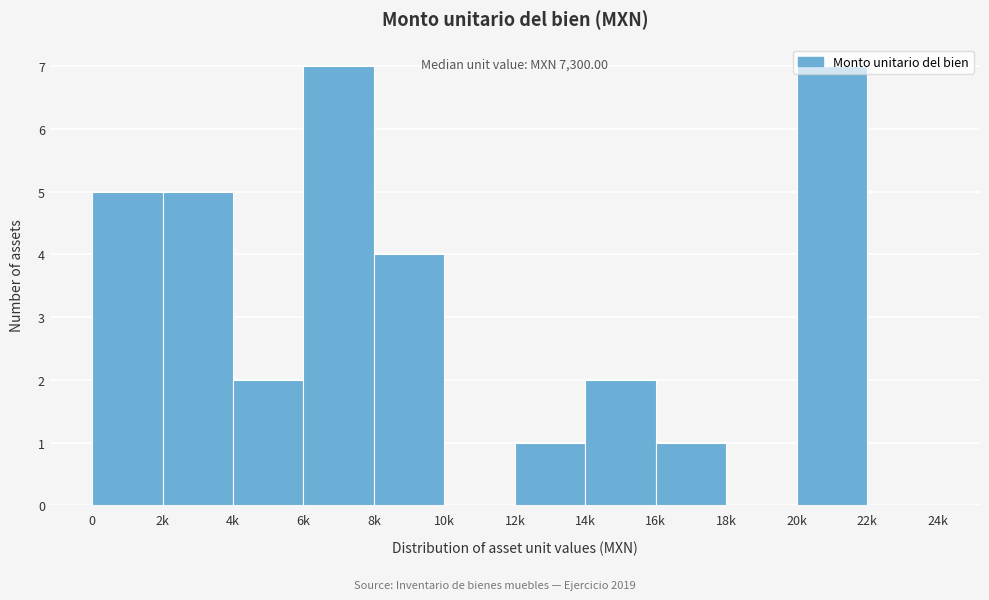

What is the change in value from 10k to 12k?

+1